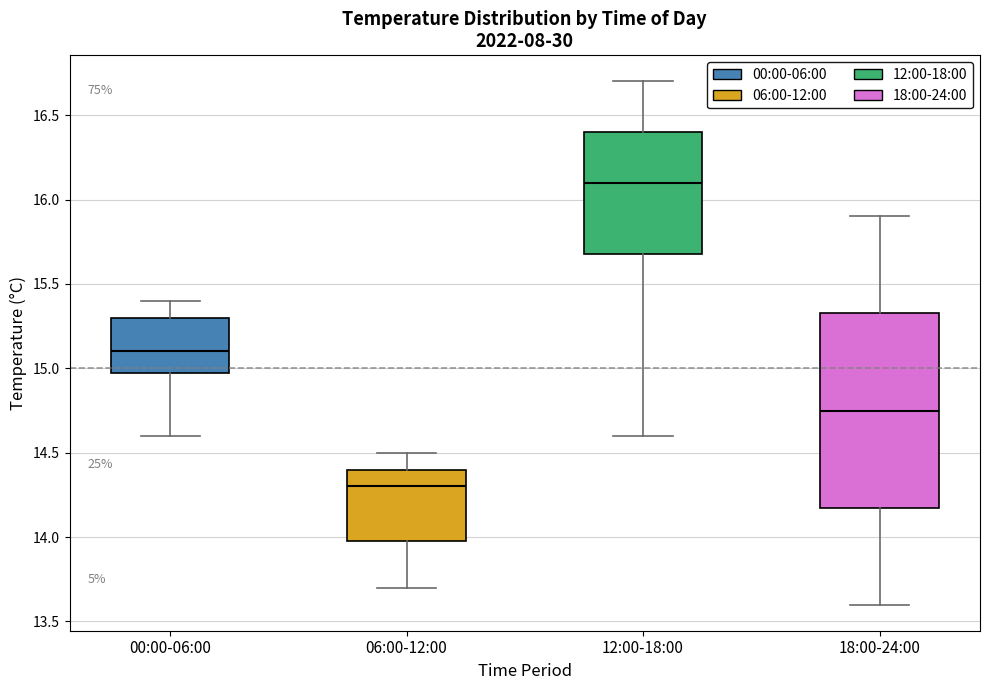

Reading left to right, read every box against the y-axis: the position of its median line, the range the box covers, and the ends of its whiskers. The values are not printed on the chart, so give them approximately, as read against the axis.

00:00-06:00: median 15.10, box 15.00 to 15.30, whiskers 14.60 to 15.40
06:00-12:00: median 14.30, box 14.00 to 14.40, whiskers 13.70 to 14.50
12:00-18:00: median 16.10, box 15.70 to 16.40, whiskers 14.60 to 16.70
18:00-24:00: median 14.75, box 14.20 to 15.35, whiskers 13.60 to 15.90